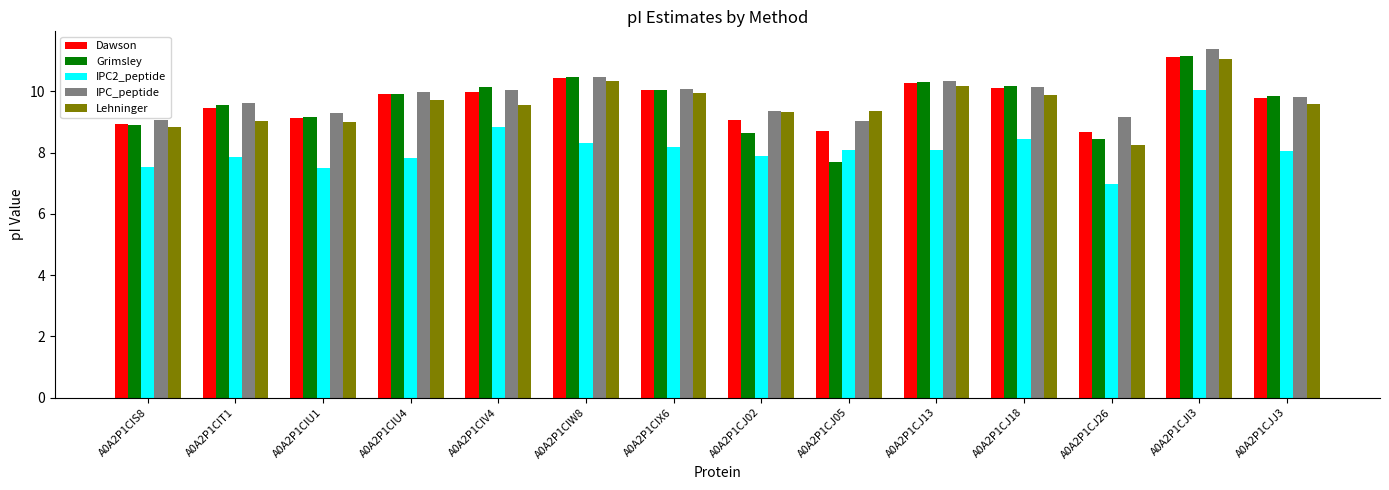

Which label corresponds to the largest value in the chart?

A0A2P1CJI3